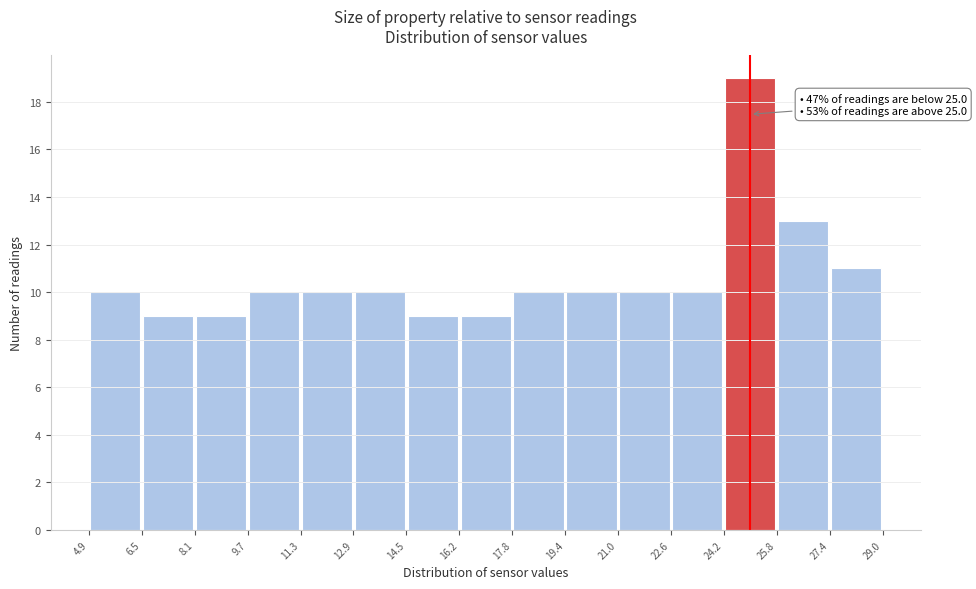

Over which range of the x-axis is the bar tallest?

24.2 to 25.8